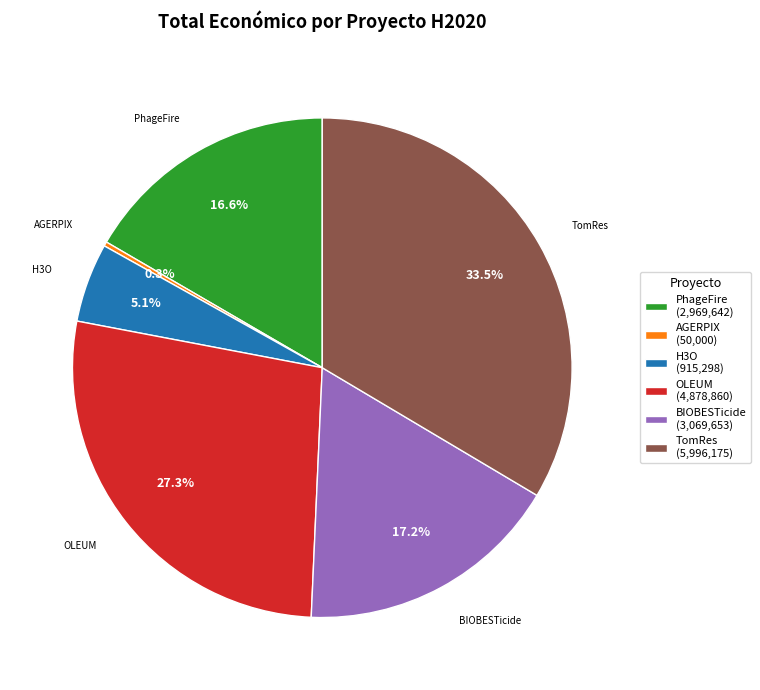

What percentage is the H3O slice, to the nearest percent?

5%